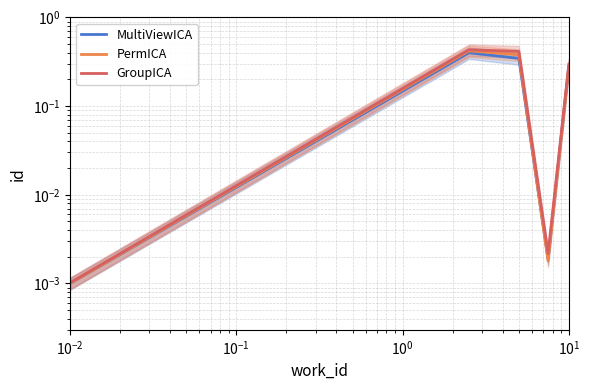

What is the difference between the maximum and second lowest values in the MultiViewICA series?

0.4